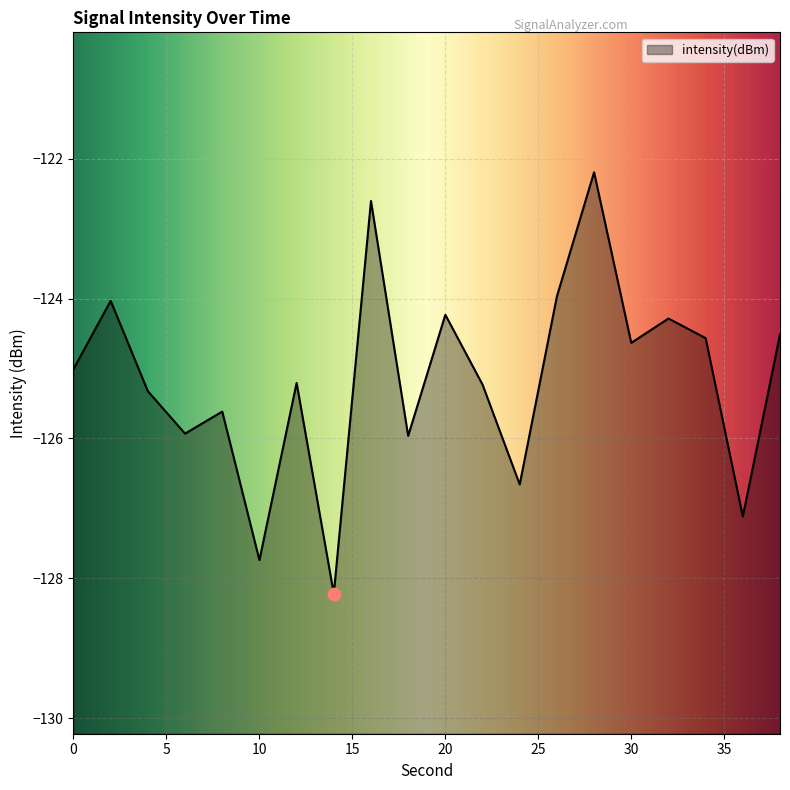

What is the change in value from 6 to 14?

-2.3